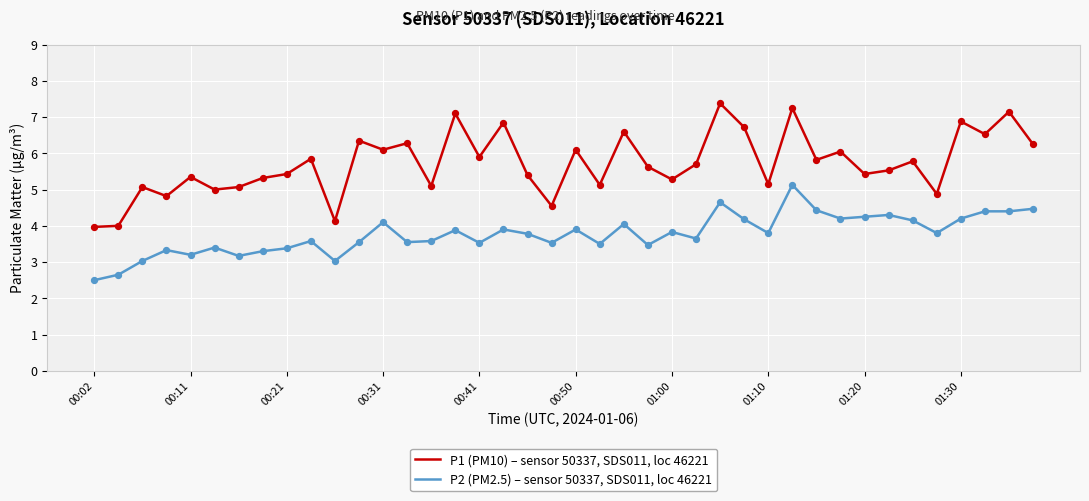

Which series has the largest total across all categories?

P1 (PM10) – sensor 50337, SDS011, loc 46221